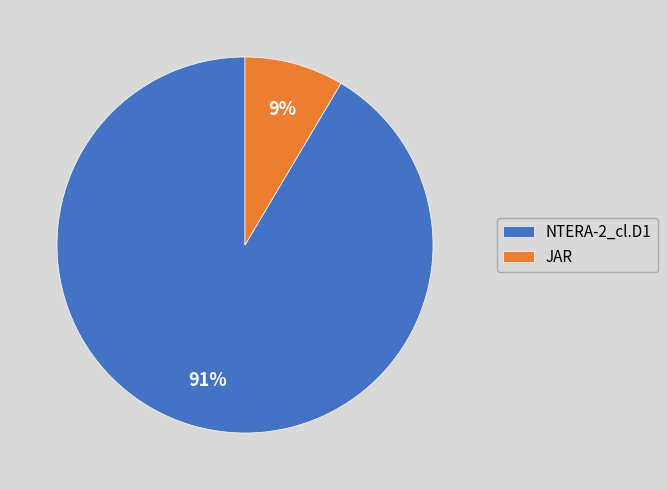

Which slice is the smallest?

JAR